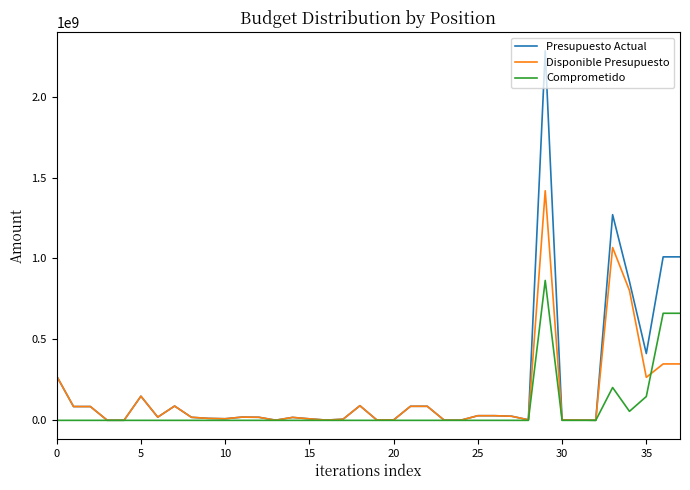

What is the maximum value for Disponible Presupuesto?

1418599579.4